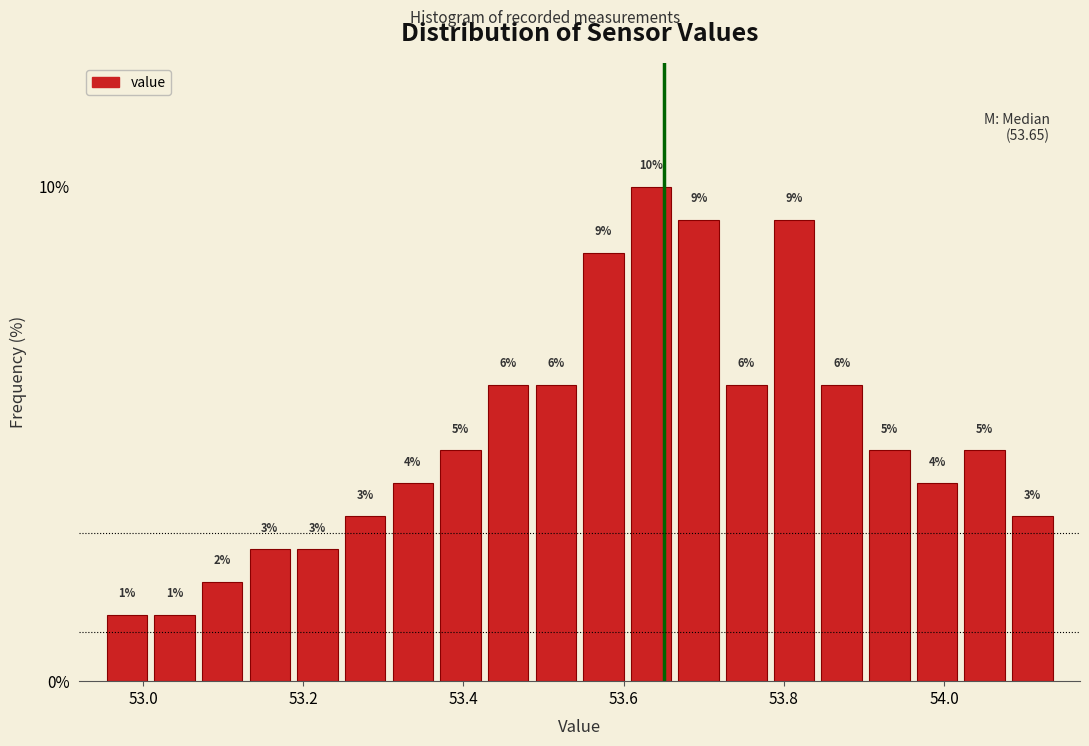

Read against the x-axis, roughly where is the centre of the tallest bar?

53.64